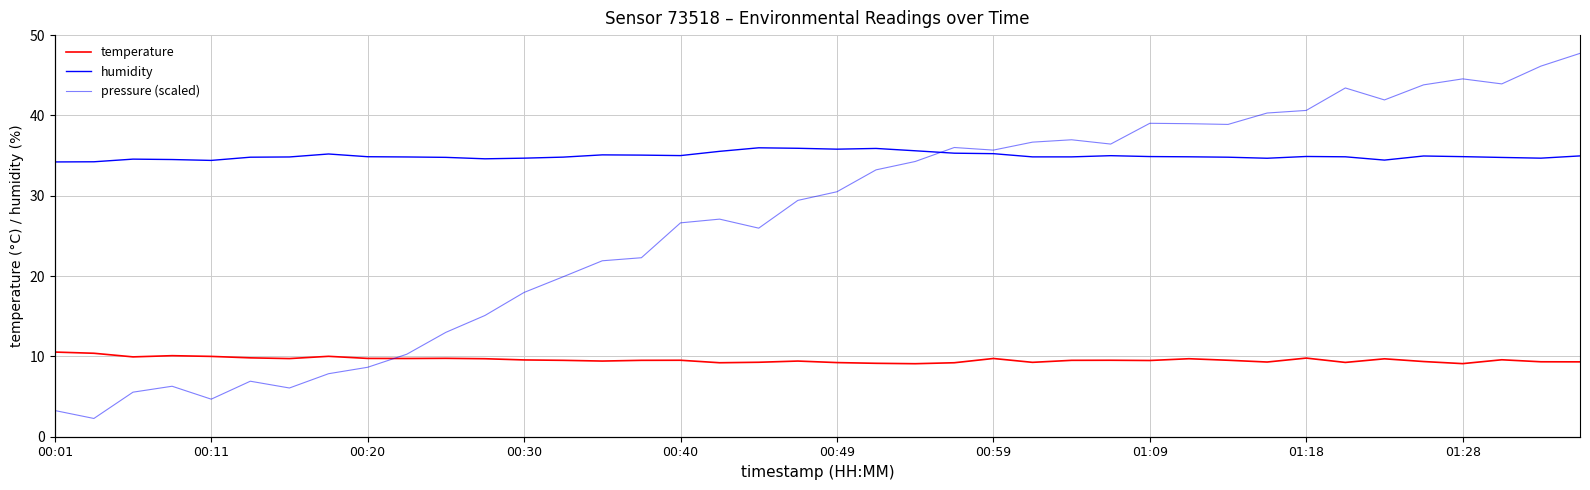

Reading left to right, transcribe all the data shown in this chart.

temperature: 10.5	10.4	9.9	10.1	10.0	9.8	9.7	10.0	9.8	9.7	9.8	9.7	9.6	9.5	9.4	9.5	9.5	9.2	9.3	9.4	9.2	9.1	9.1	9.2	9.7	9.3	9.5	9.5	9.5	9.7	9.5	9.3	9.8	9.2	9.7	9.4	9.1	9.6	9.3	9.3
humidity: 34.2	34.2	34.6	34.5	34.4	34.8	34.8	35.2	34.9	34.8	34.8	34.6	34.7	34.8	35.1	35.1	35.0	35.5	36.0	35.9	35.8	35.9	35.6	35.3	35.2	34.8	34.8	35.0	34.9	34.9	34.8	34.7	34.9	34.9	34.4	35.0	34.9	34.8	34.7	35.0
pressure (scaled): 5.9	5.0	7.9	8.5	7.1	9.1	8.3	9.9	10.6	12.0	14.4	16.3	18.8	20.5	22.3	22.6	26.4	26.8	25.9	28.9	29.8	32.2	33.2	34.7	34.4	35.3	35.5	35.1	37.3	37.3	37.2	38.5	38.7	41.2	39.9	41.5	42.2	41.7	43.6	45.0